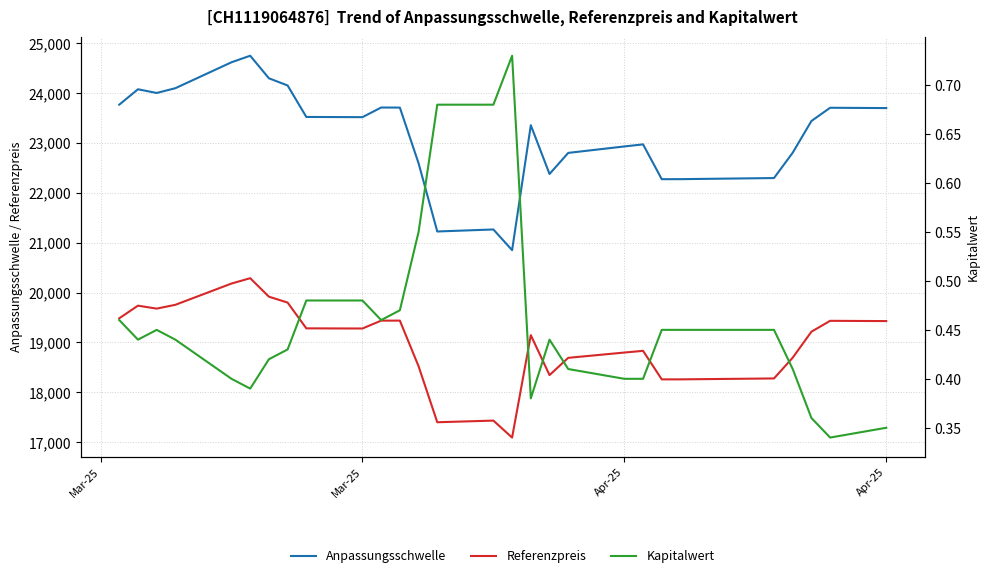

Count the Kapitalwert values in the range 0 to 1.

28